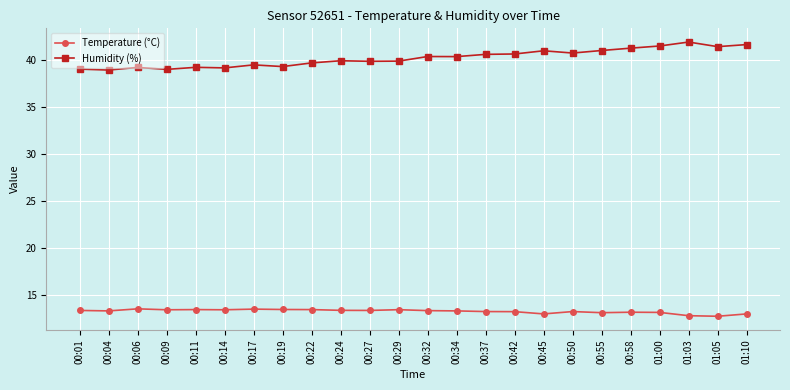

The value of Humidity (%) at 00:32 is 24.8. True or false?

False